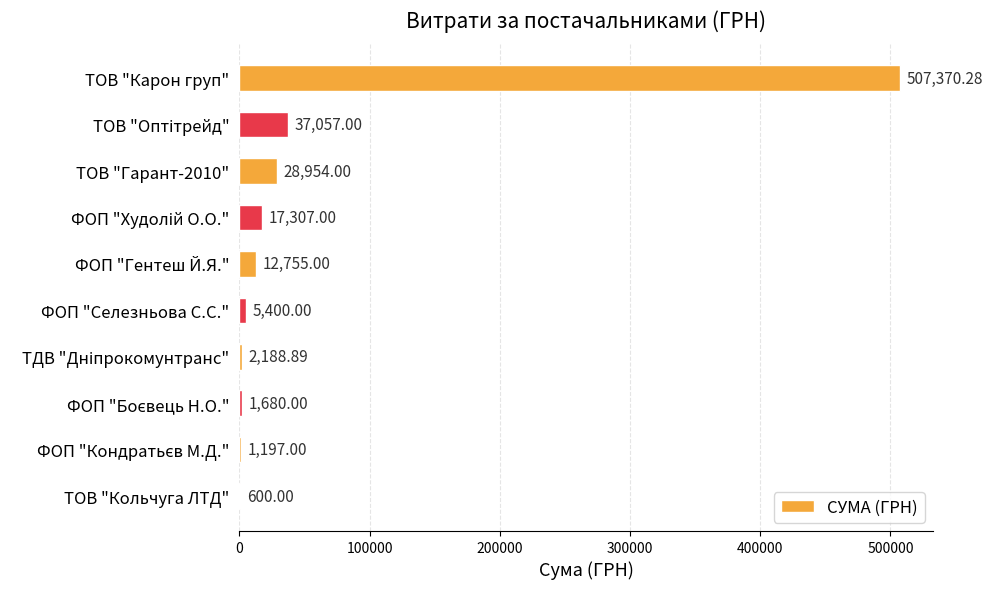

What is the ratio of the value at ФОП "Гентеш Й.Я." to the value at ФОП "Селезньова С.С."?

2.4